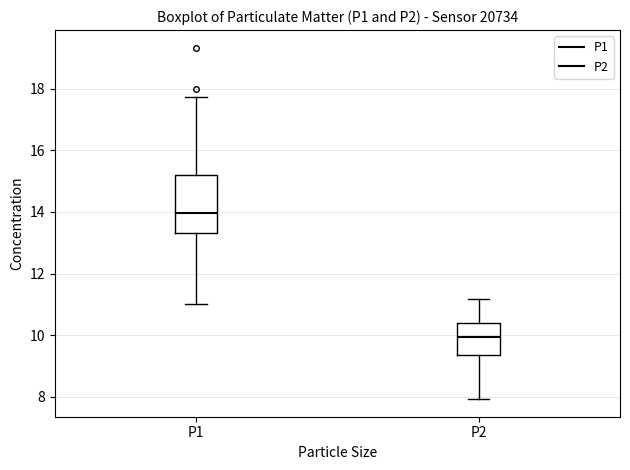

Which box's median line is the lowest?

P2